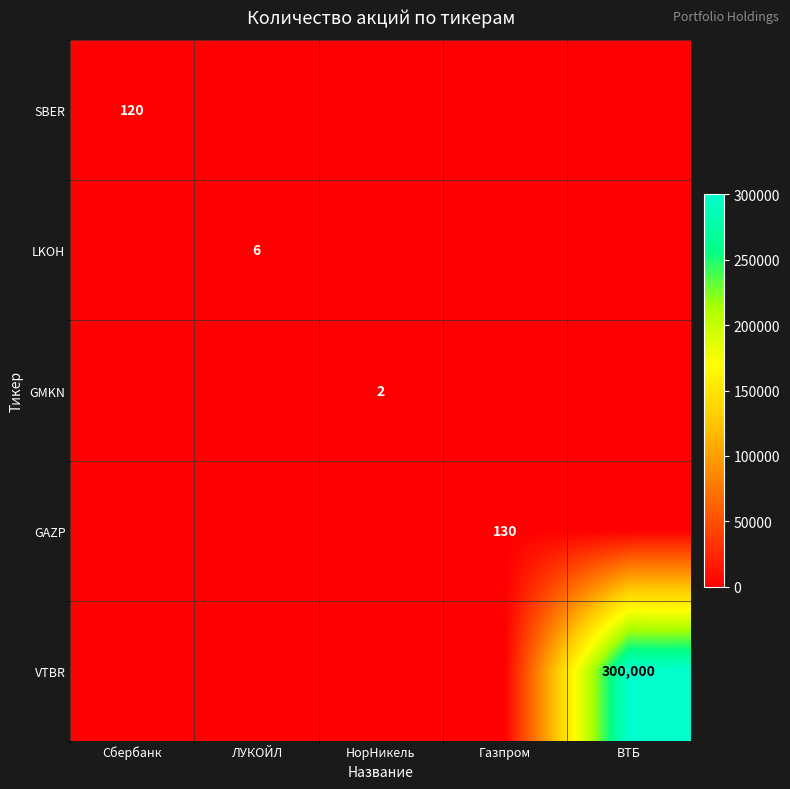

Is it true that LKOH equals 9 at ЛУКОЙЛ?

False